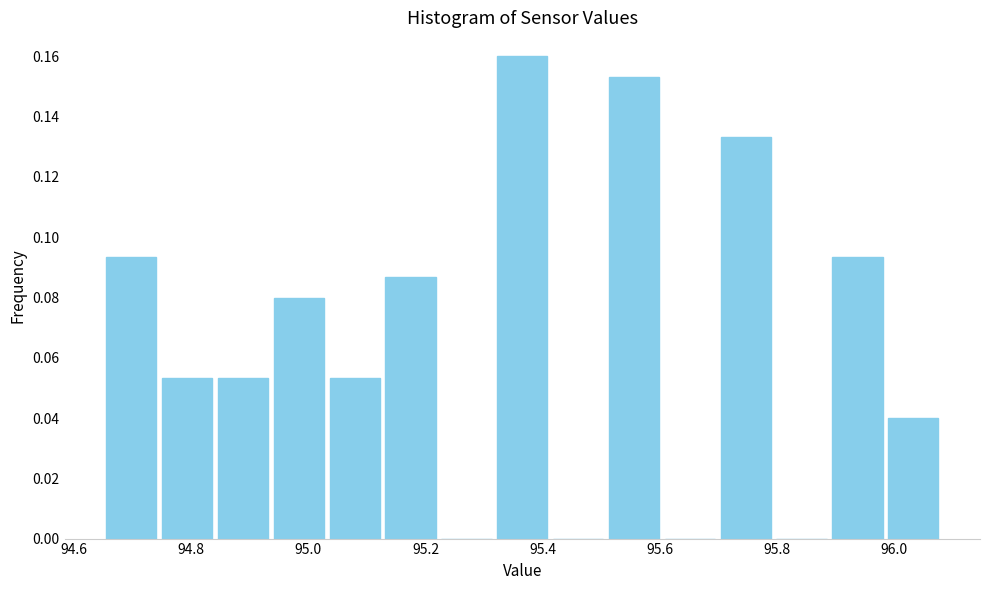

Which range on the x-axis has the tallest bar?

95.32 to 95.42